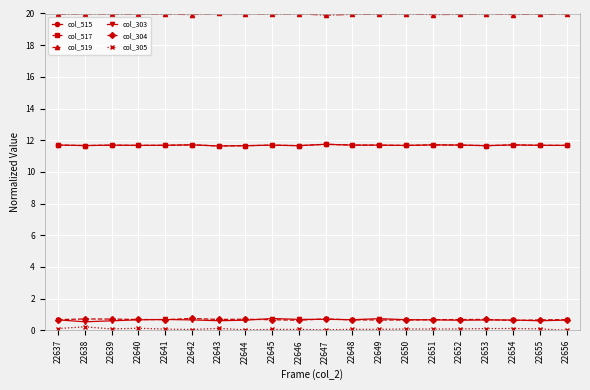

Does the chart have visible grid lines?

Yes